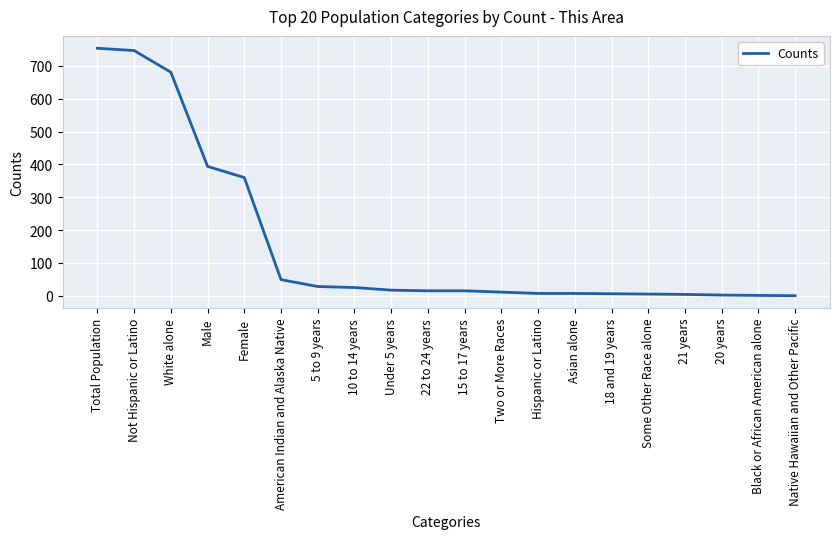

The value at Male is 394. True or false?

True